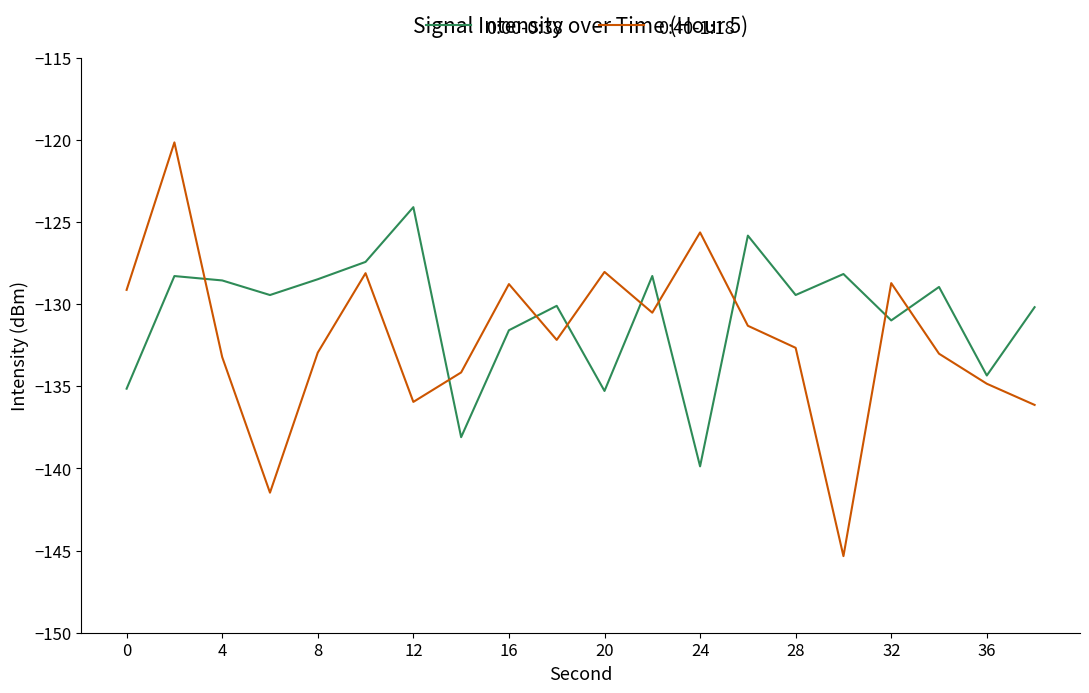

What are all the series names shown in the legend?

0:00-0:38, 0:40-1:18